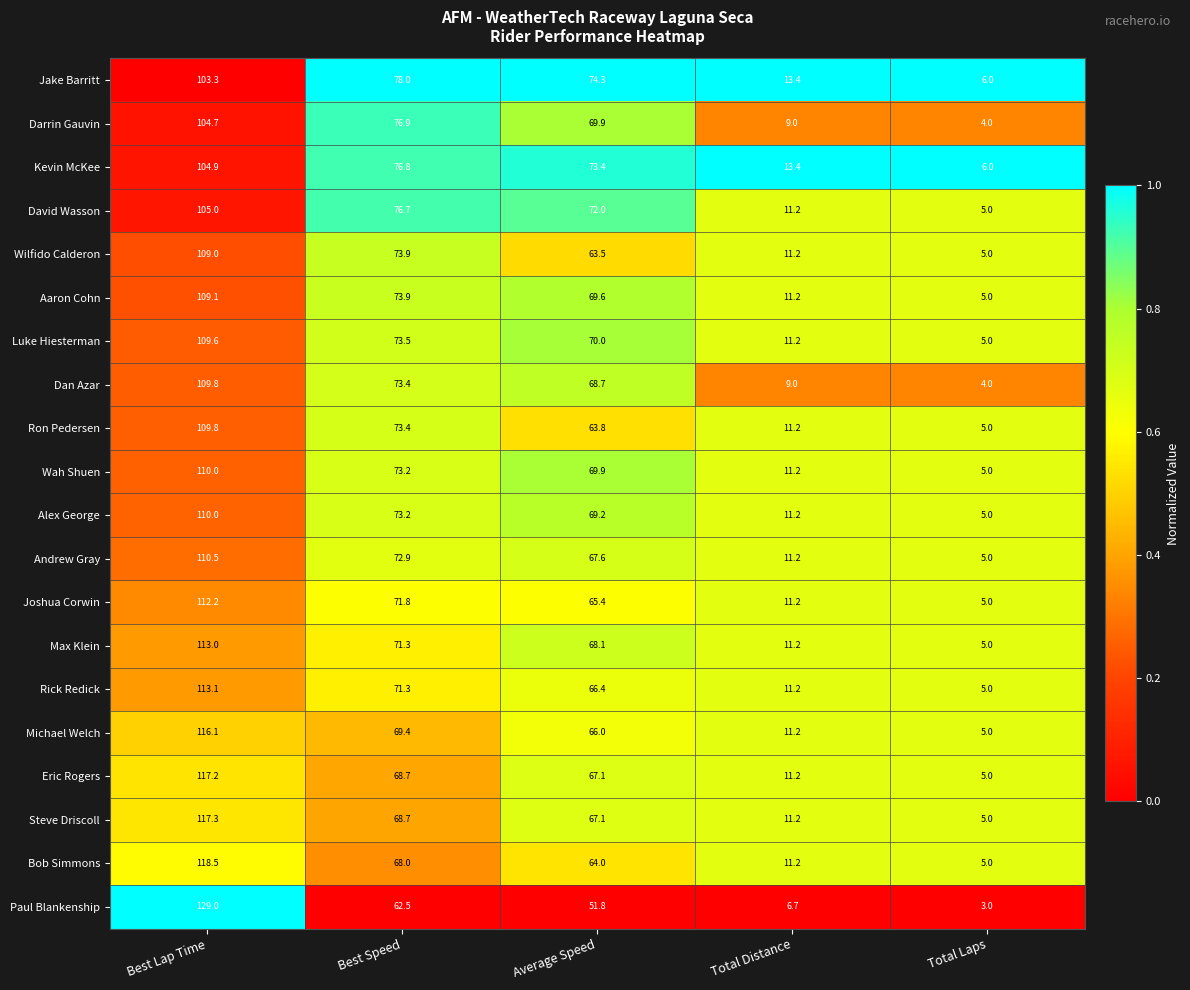

Which series changed the most between Best Lap Time and Total Distance?

Paul Blankenship